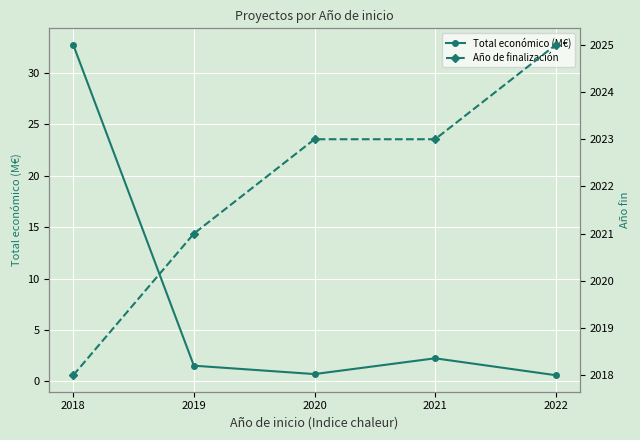

The Año de finalización series shows 2021.0 at 2019. True or false?

True